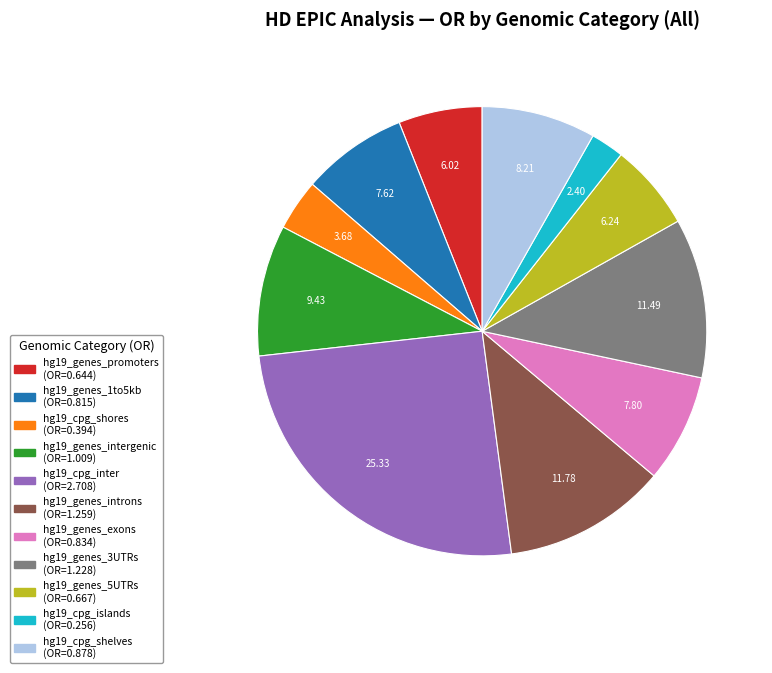

Between hg19_genes_intergenic and hg19_genes_promoters, which is larger?

hg19_genes_intergenic